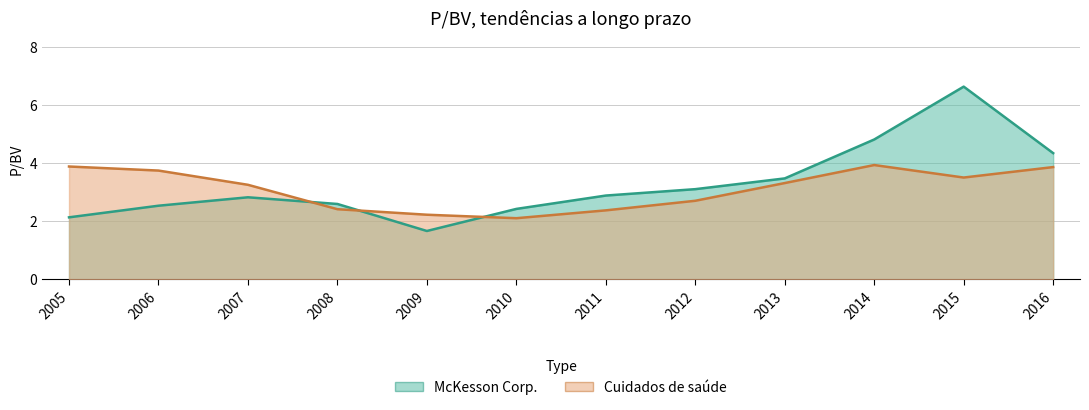

How many lines are shown in the chart?

2